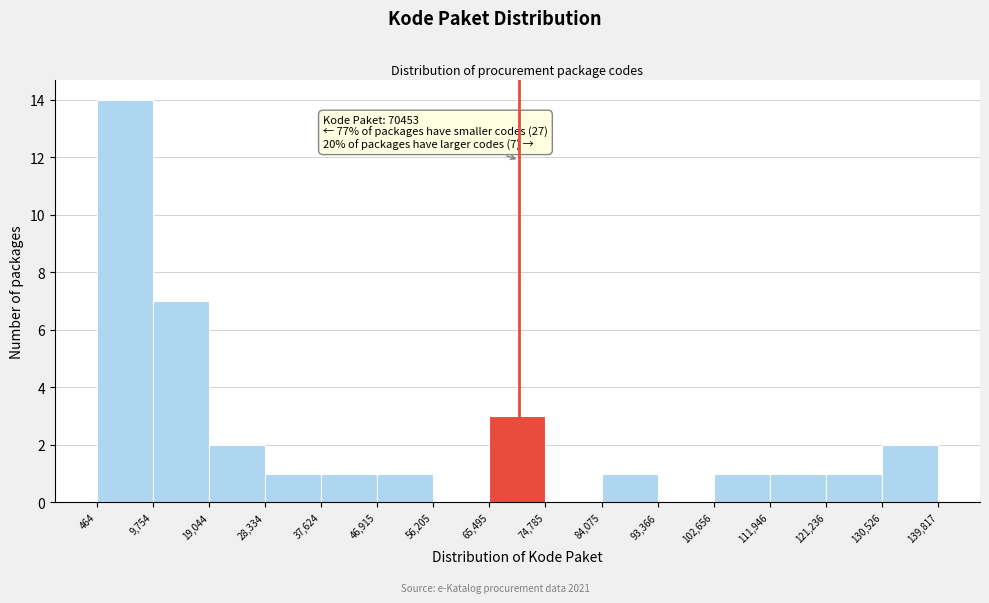

Over which range of the x-axis is the bar tallest?

464 to 9,754